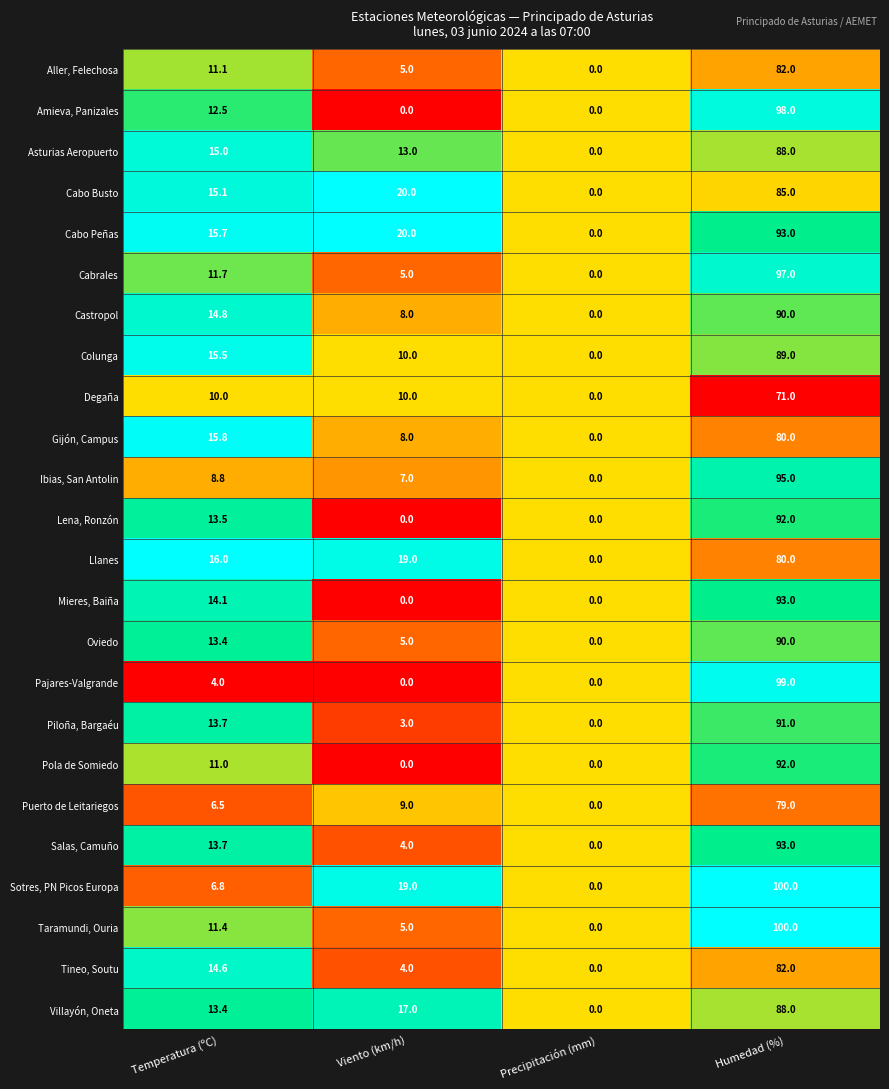

Which series has the largest total across all categories?

Cabo Peñas